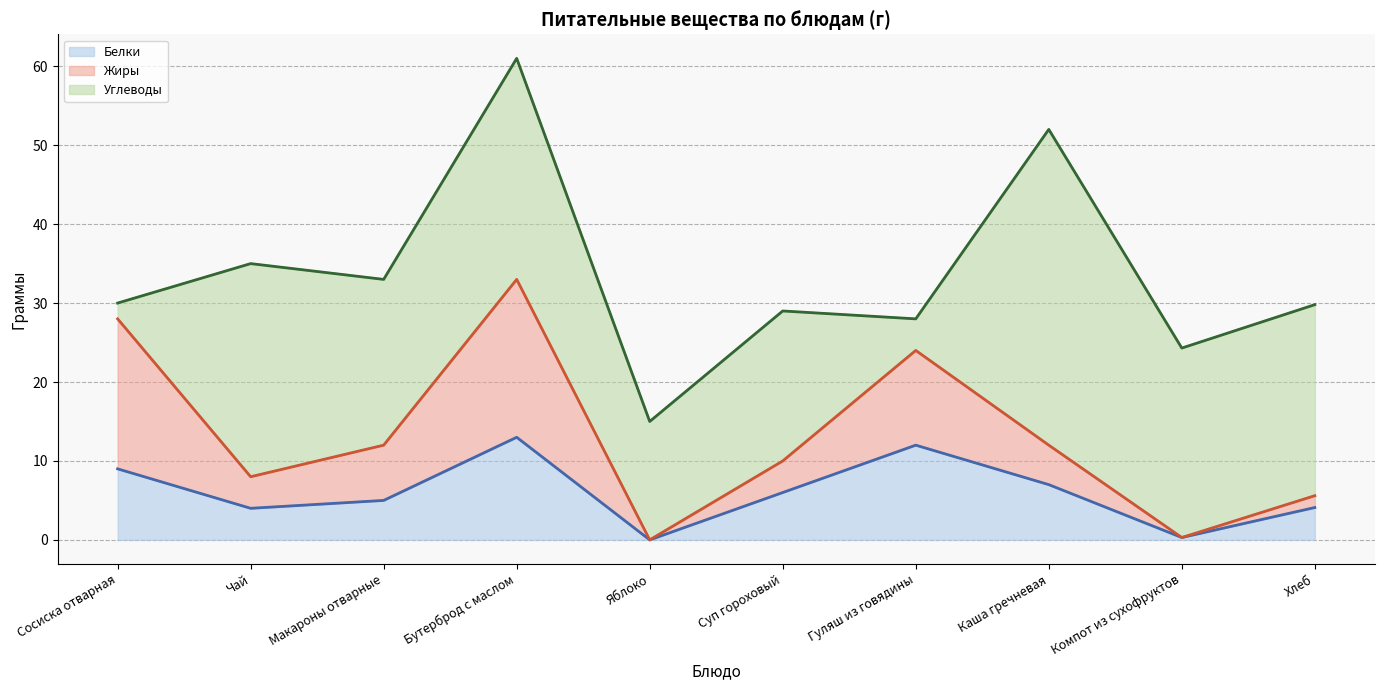

What is the highest value of the Белки series?

13.0